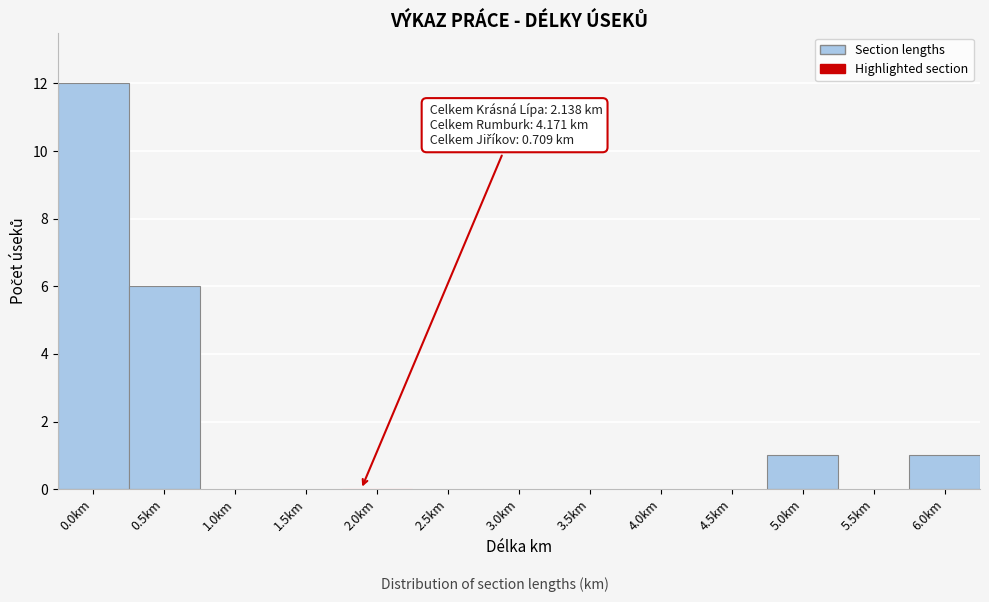

Reading left to right, list all the values displayed in this chart.

0.0km=12	0.5km=6	1.0km=0	1.5km=0	2.0km=0	2.5km=0	3.0km=0	3.5km=0	4.0km=0	4.5km=0	5.0km=1	5.5km=0	6.0km=1